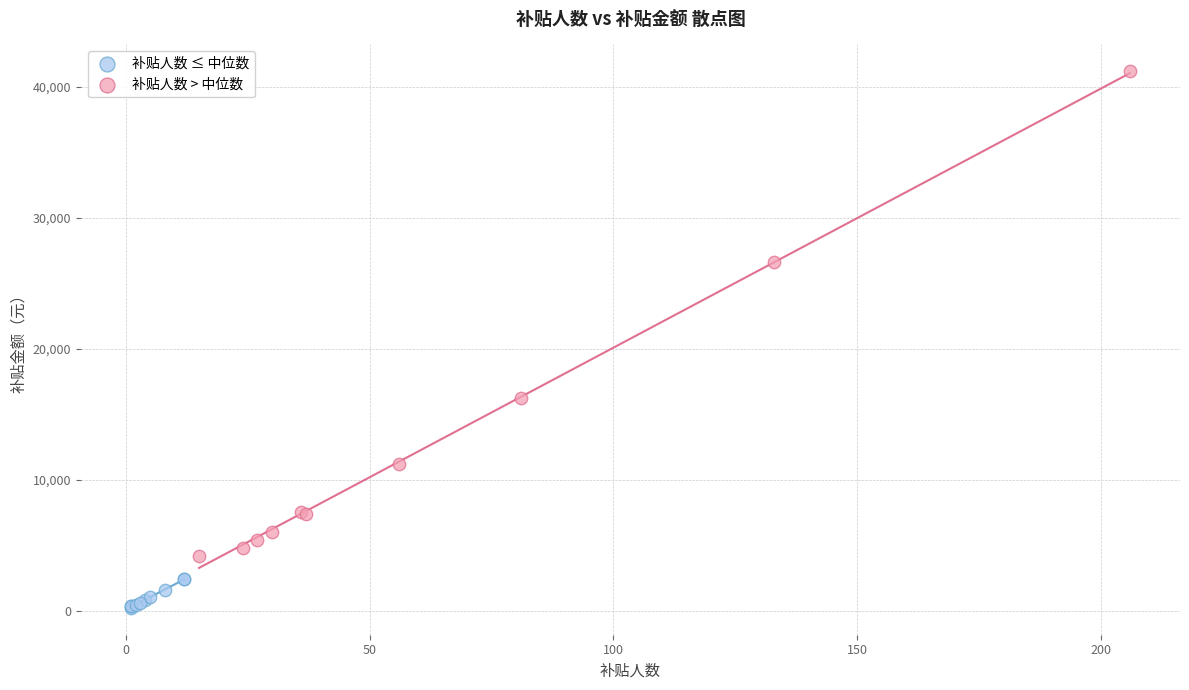

Which series contains the highest Y value?

补贴人数 > 中位数